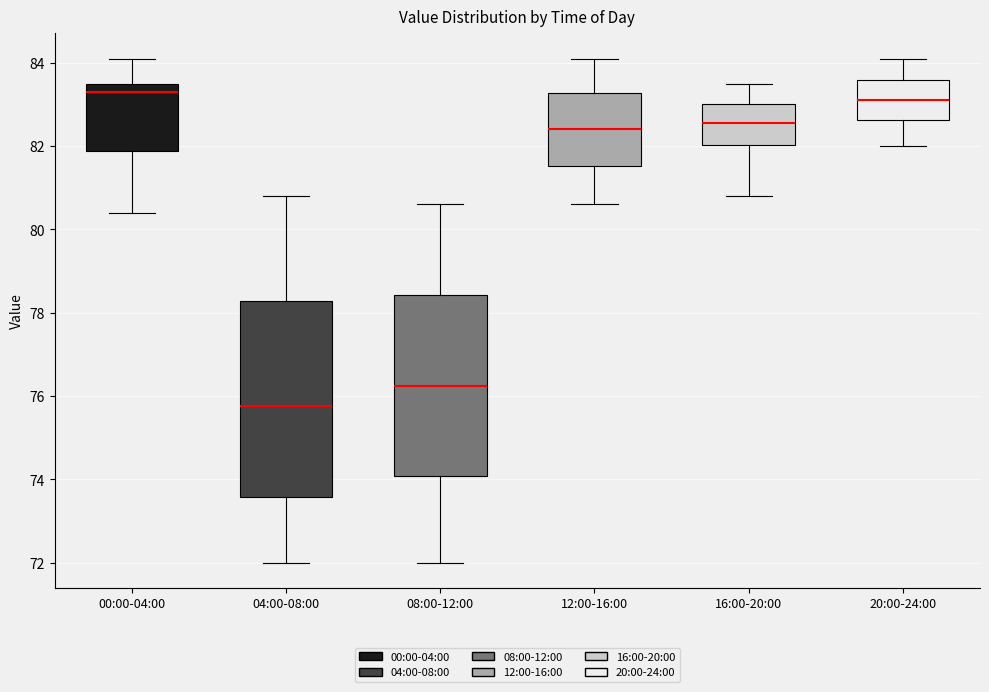

Reading left to right, read every box against the y-axis: the position of its median line, the range the box covers, and the ends of its whiskers. The values are not printed on the chart, so give them approximately, as read against the axis.

00:00-04:00: median 83.4, box 81.8 to 83.6, whiskers 80.4 to 84.2
04:00-08:00: median 75.8, box 73.6 to 78.2, whiskers 72.0 to 80.8
08:00-12:00: median 76.2, box 74.0 to 78.4, whiskers 72.0 to 80.6
12:00-16:00: median 82.4, box 81.6 to 83.2, whiskers 80.6 to 84.2
16:00-20:00: median 82.6, box 82.0 to 83.0, whiskers 80.8 to 83.6
20:00-24:00: median 83.2, box 82.6 to 83.6, whiskers 82.0 to 84.2